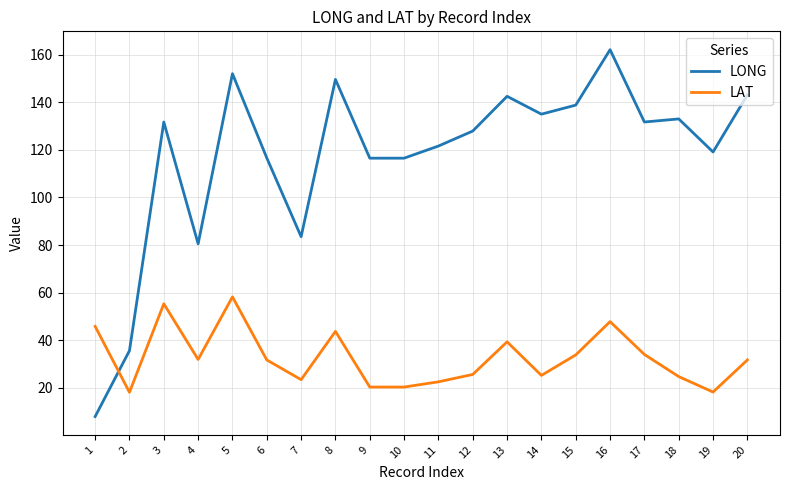

How many lines are shown in the chart?

2